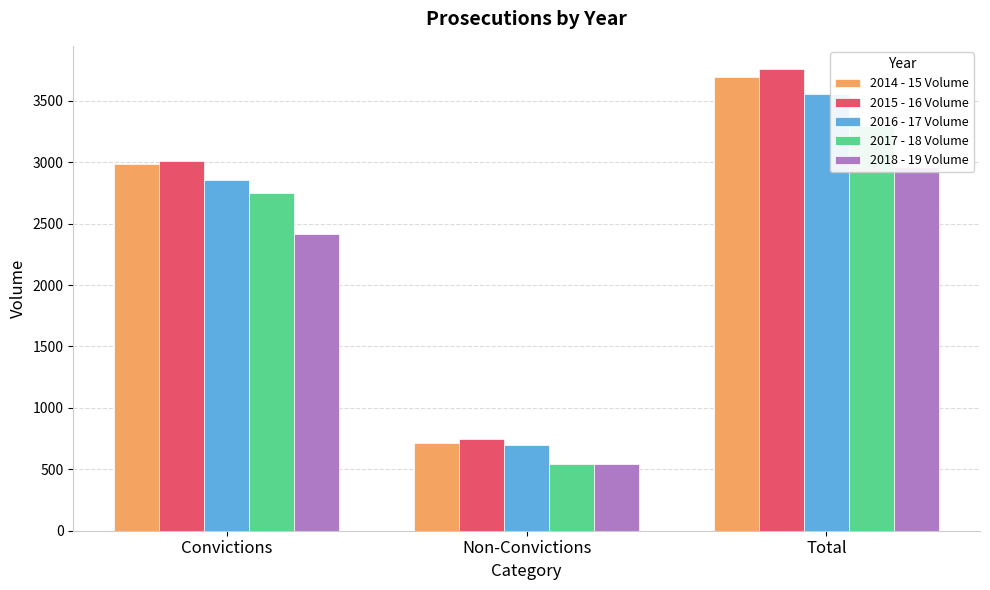

Reading right to left, transcribe all the data shown in this chart.

2014 - 15 Volume: 3693	710	2983
2015 - 16 Volume: 3759	747	3012
2016 - 17 Volume: 3554	698	2856
2017 - 18 Volume: 3295	542	2753
2018 - 19 Volume: 2958	546	2412